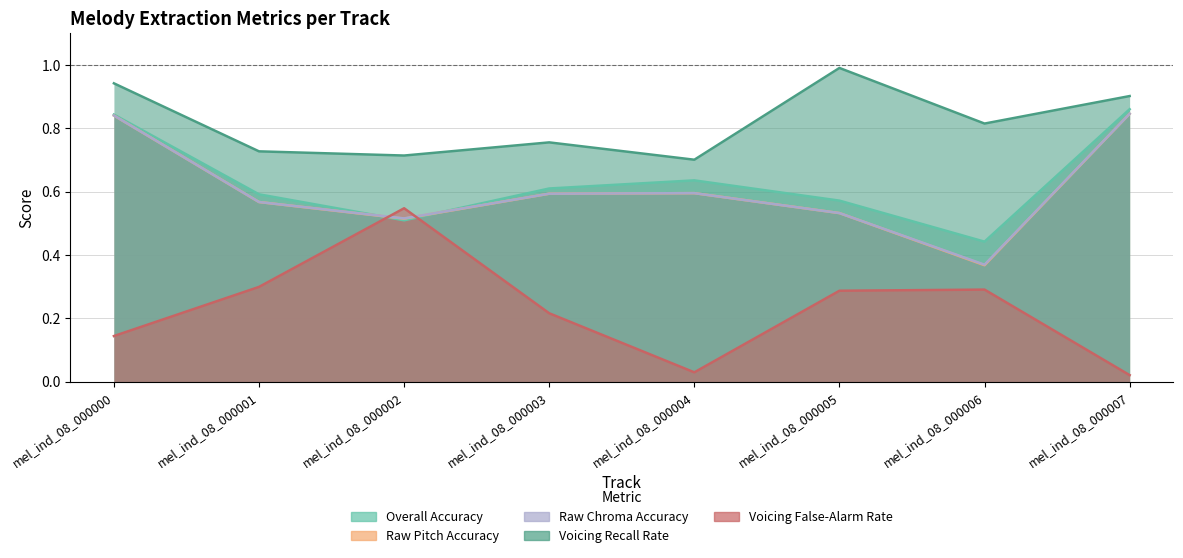

Count the number of data series in this chart.

5